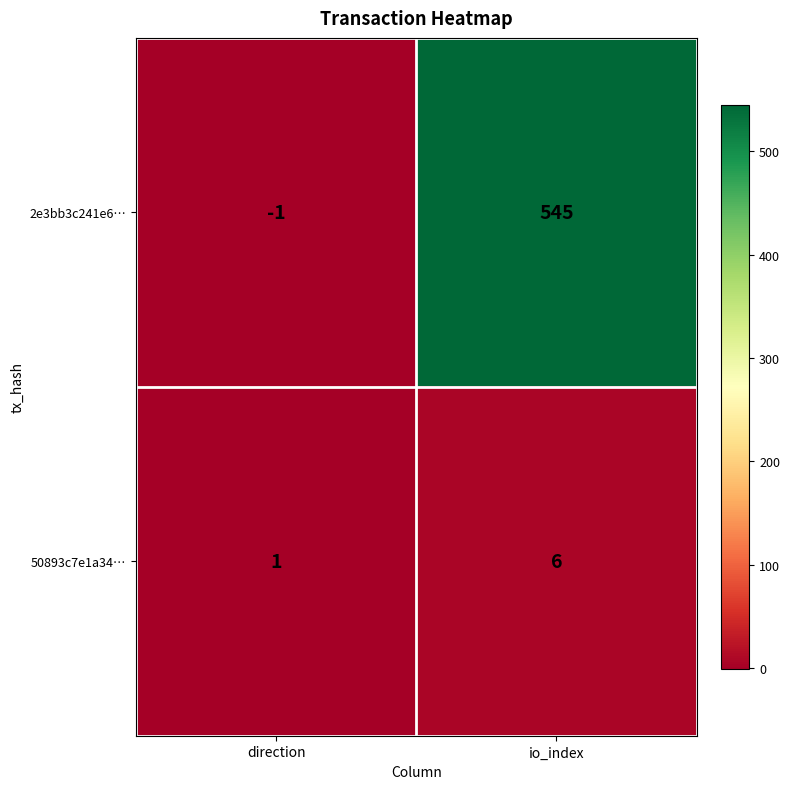

Reading right to left, what are all the values shown in this chart?

2e3bb3c241e6…: io_index=545	direction=-1
50893c7e1a34…: io_index=6	direction=1